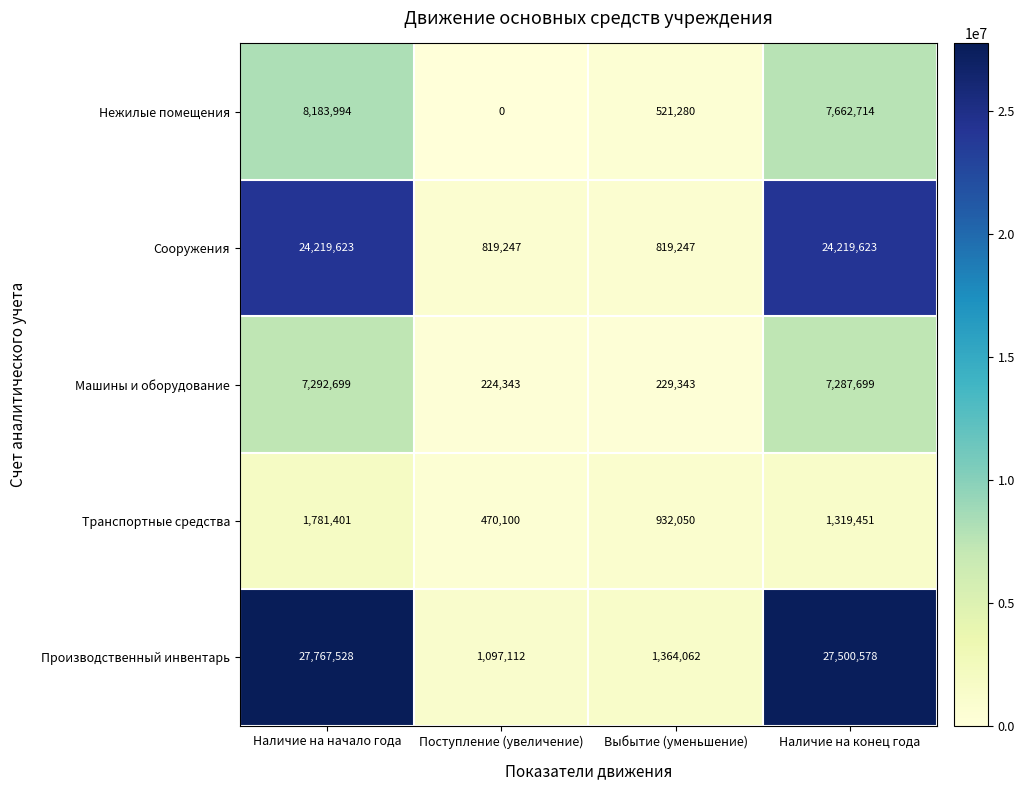

What is the difference between the Сооружения values at Наличие на начало года and Выбытие (уменьшение)?

23400376